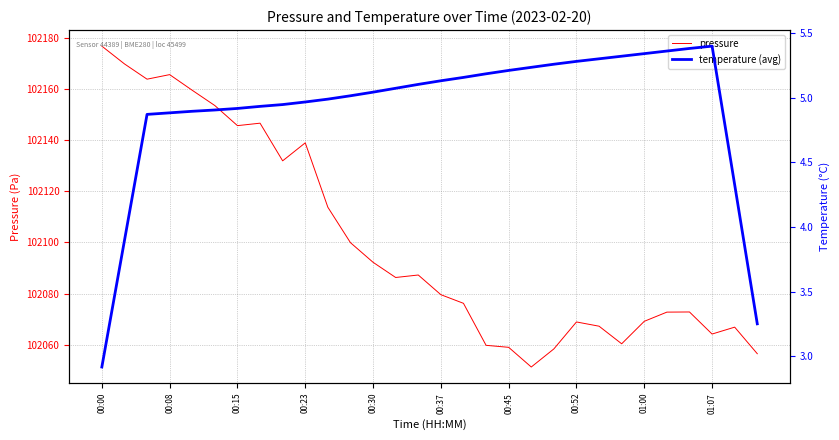

Does the chart have visible grid lines?

Yes